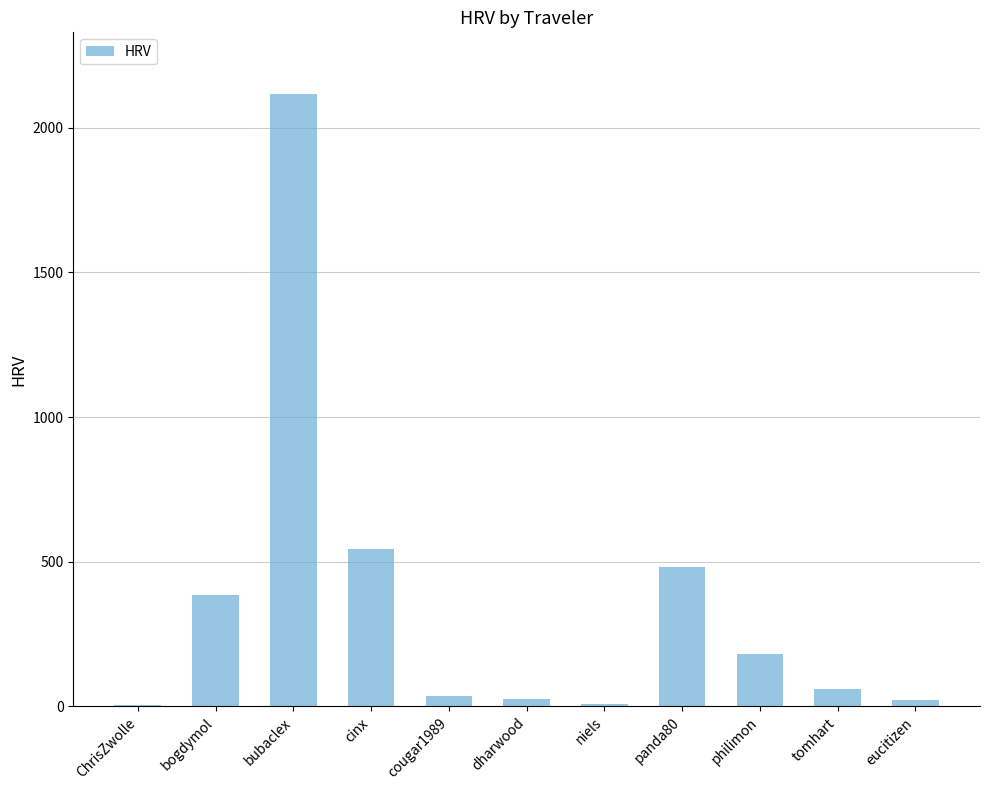

Where is the data nearest to the value 1061?

cinx